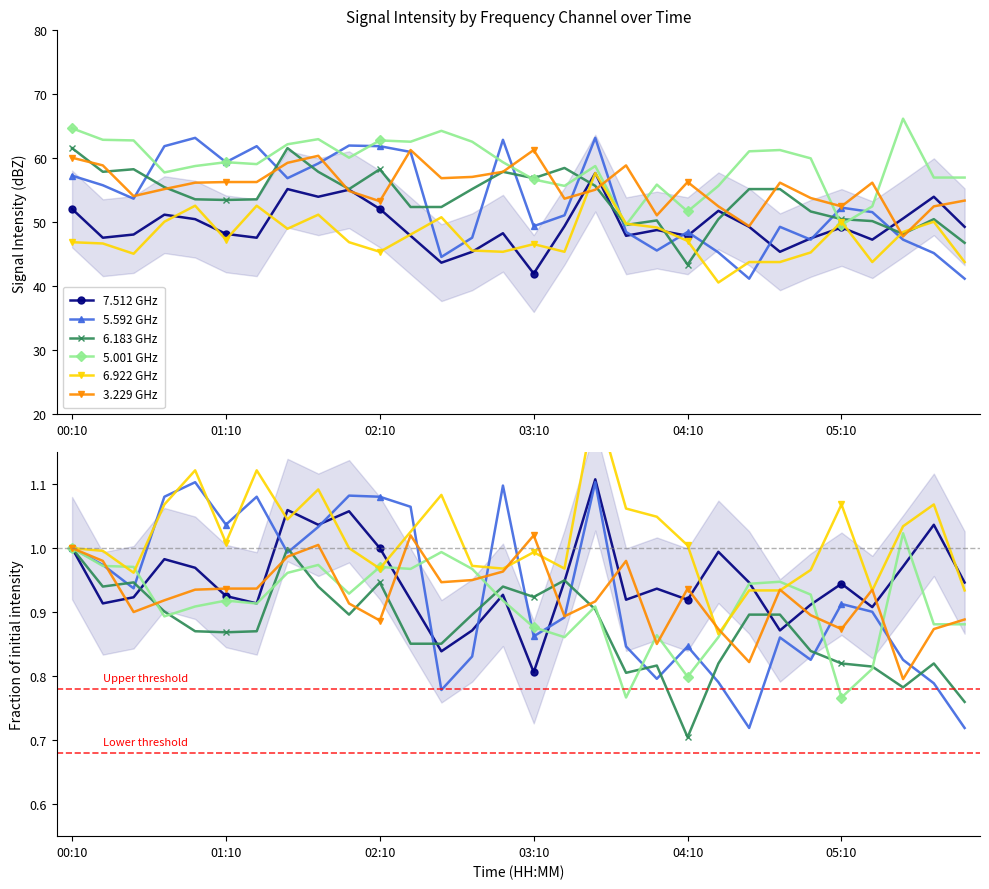

True or false: 6.183 GHz has more than 2 interior local peaks.

True